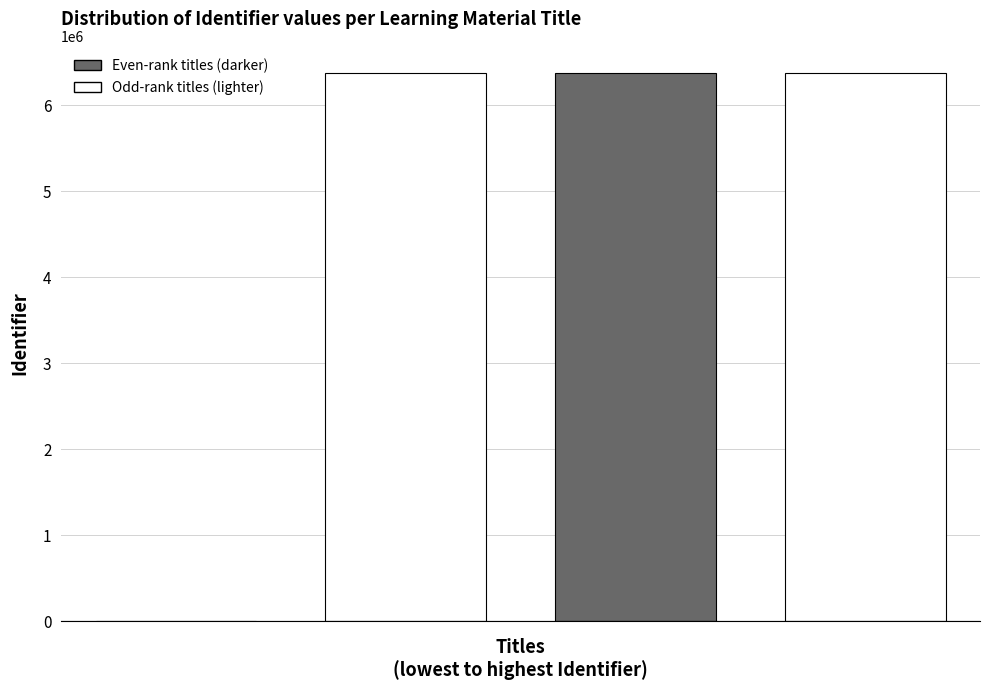

How many positive values are there?

3